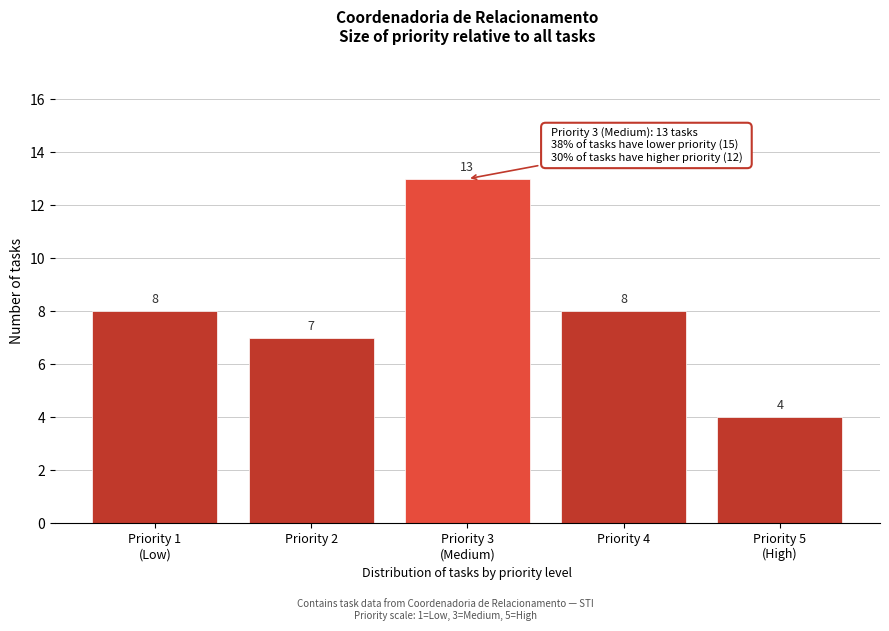

Reading left to right, list all the values displayed in this chart.

8	7	13	8	4